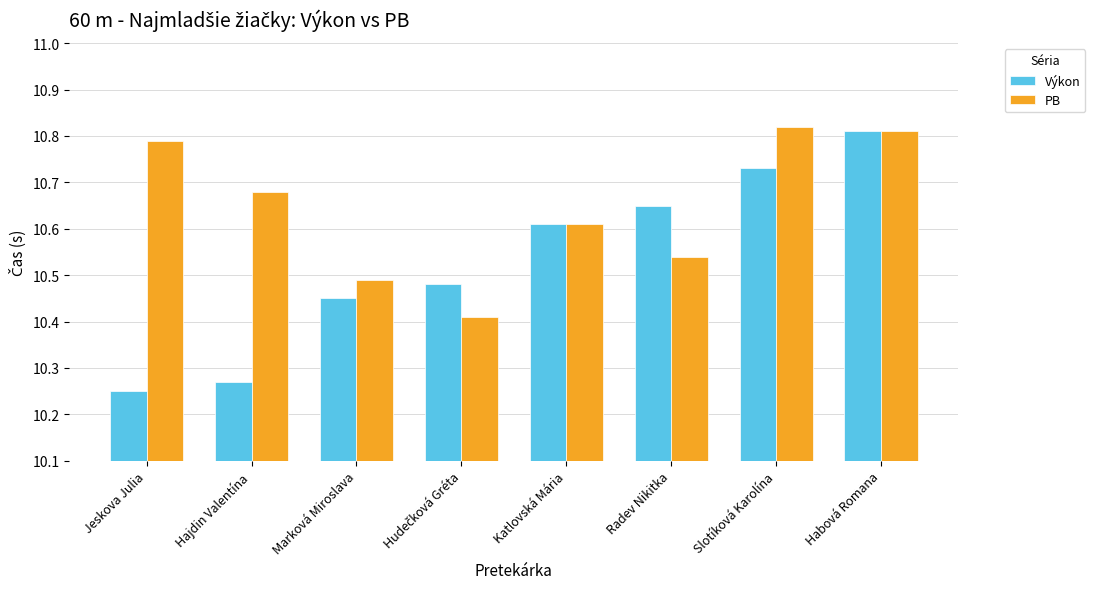

Rank the series at Hajdin Valentína from highest to lowest value.

PB, Výkon